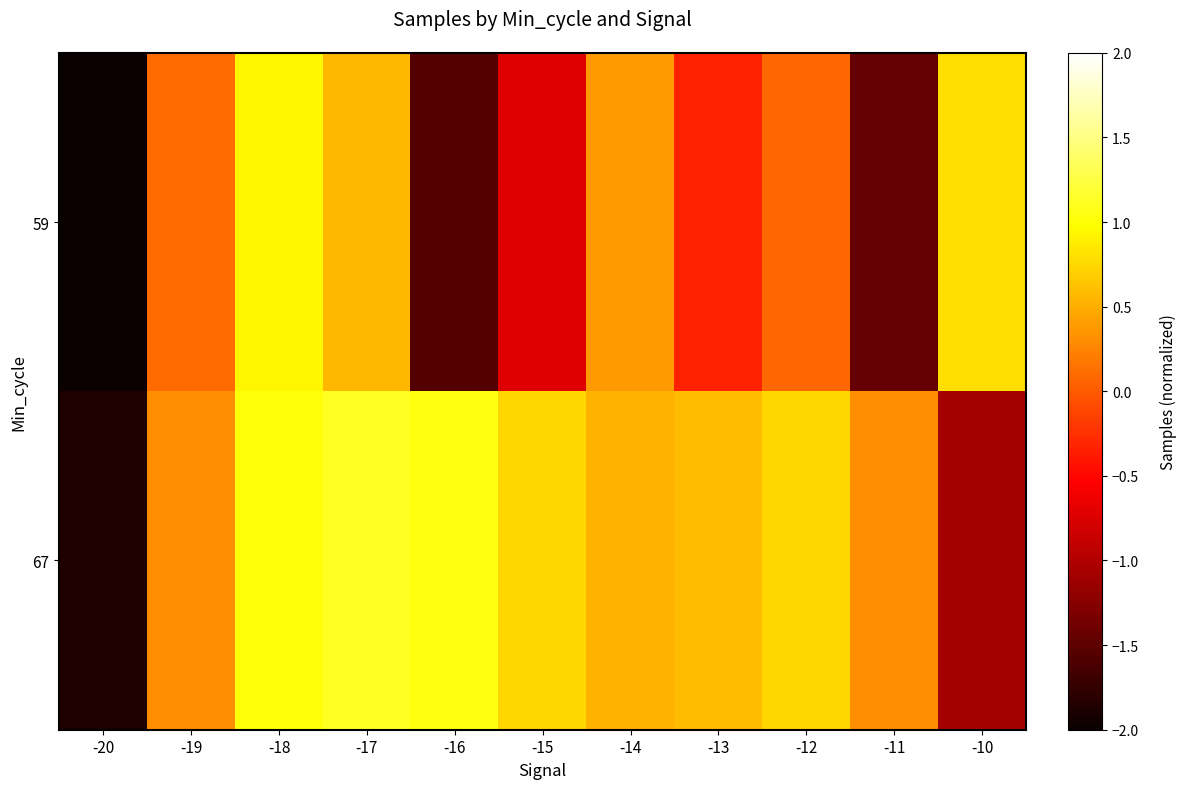

What is the minimum value shown in the chart?

-2.2